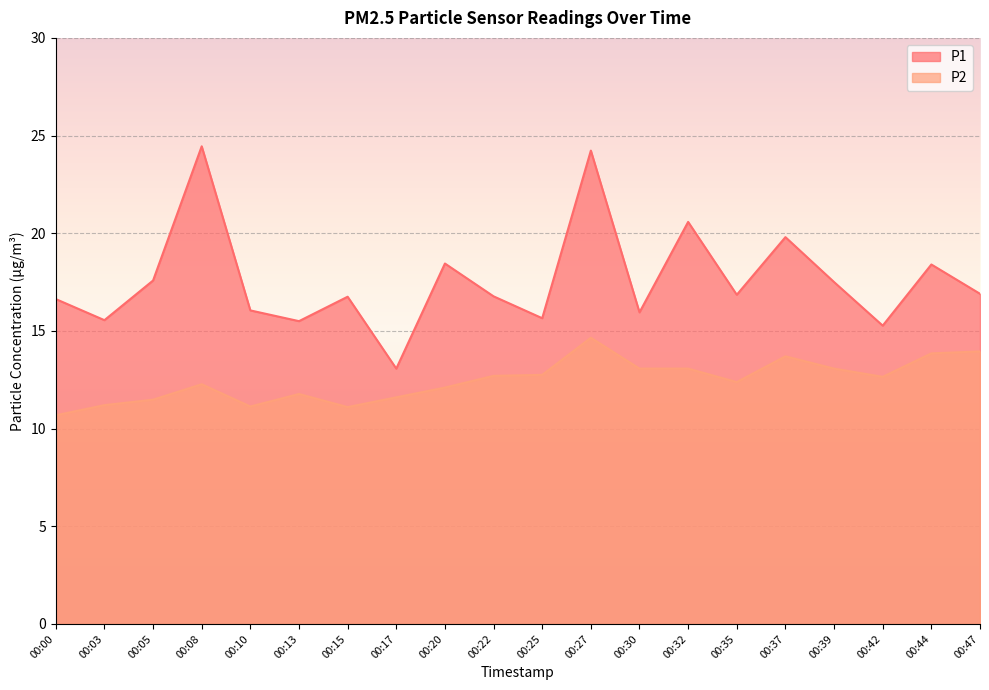

At which label is P2 closest to 12?

00:20